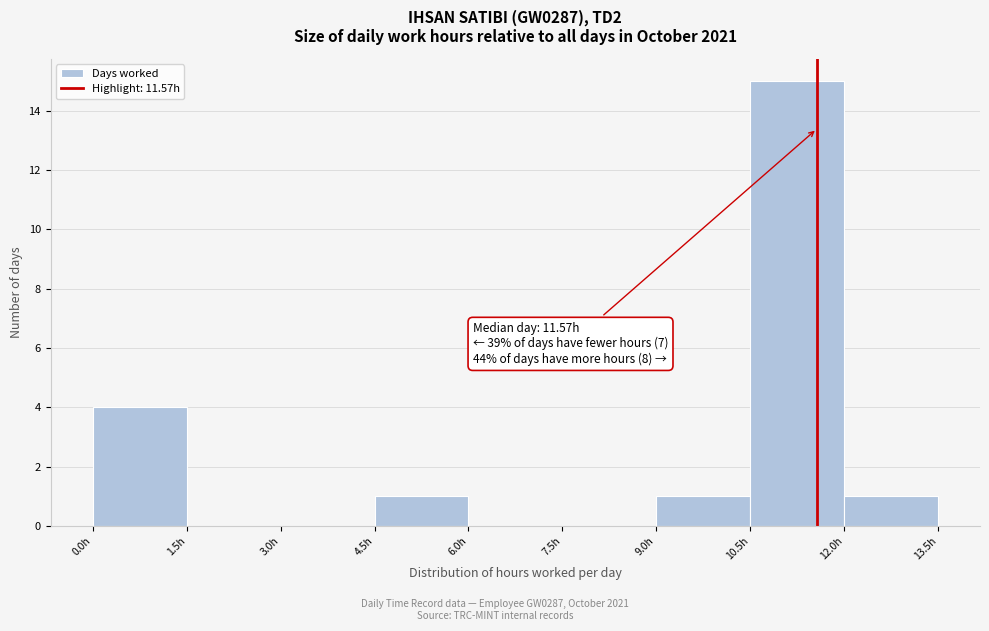

Over which range of the x-axis is the bar tallest?

10.5 to 12.0